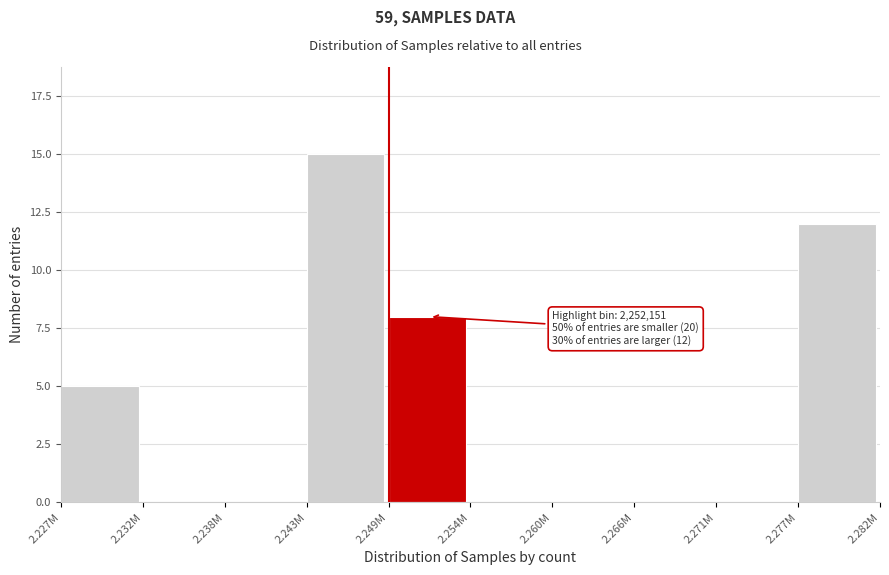

Reading left to right, list all the values displayed in this chart.

2.227M=5	2.232M=0	2.238M=0	2.243M=15	2.249M=8	2.254M=0	2.260M=0	2.266M=0	2.271M=0	2.277M=12